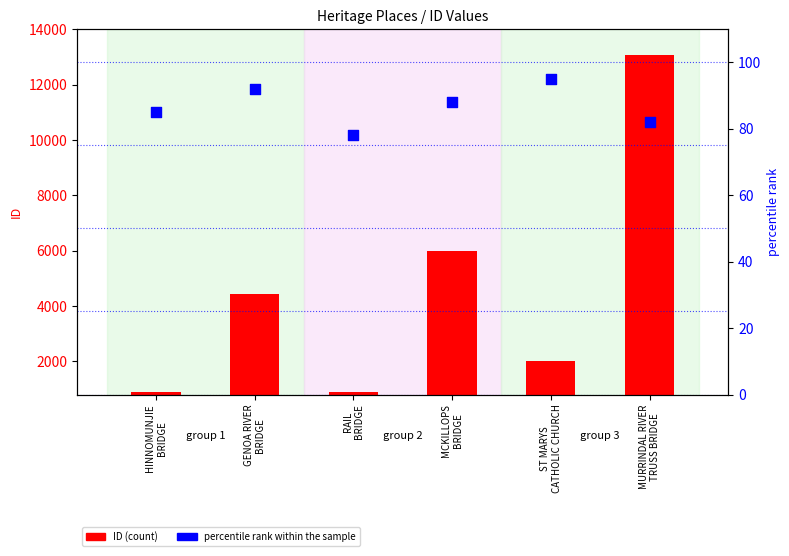

Which series has the largest total across all categories?

ID (count)